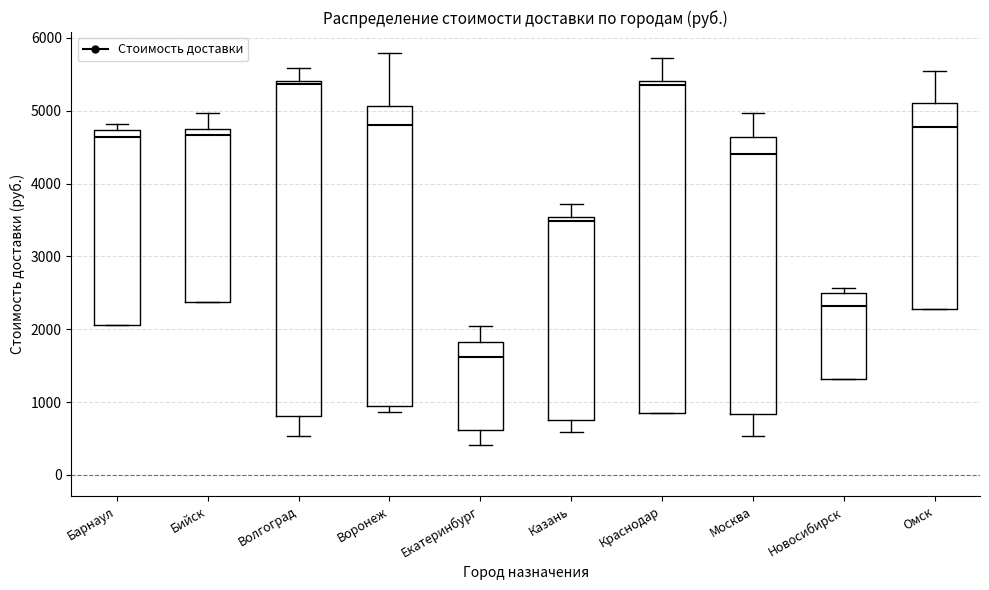

Which box has the lowest median line?

Екатеринбург